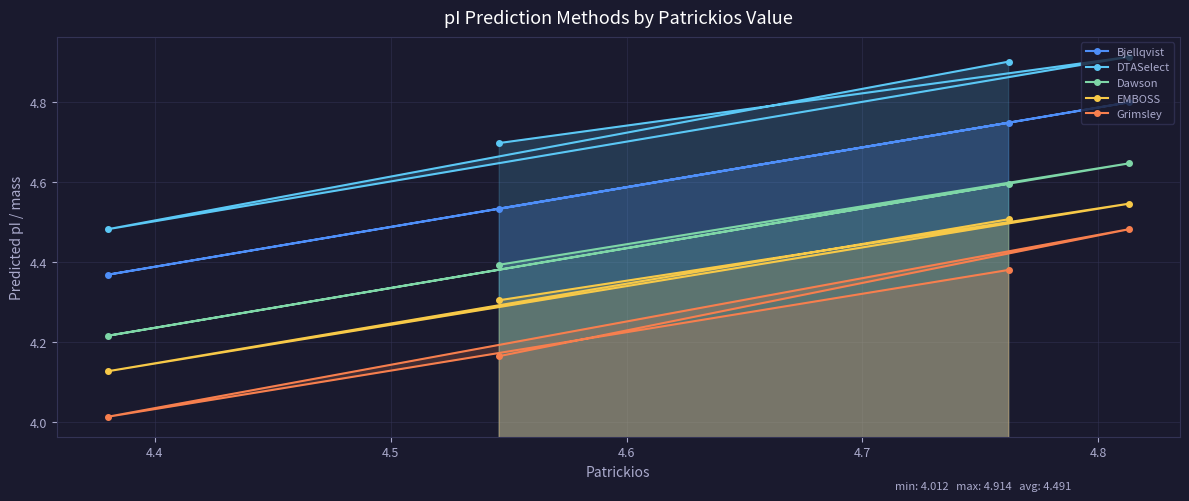

What are all the series names shown in the legend?

Bjellqvist, DTASelect, Dawson, EMBOSS, Grimsley